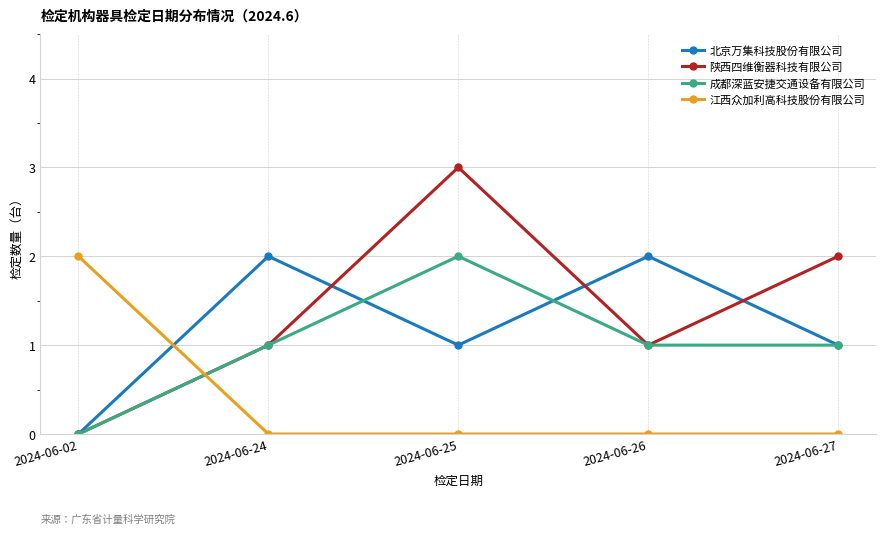

Which series has the widest spread of values?

陕西四维衡器科技有限公司